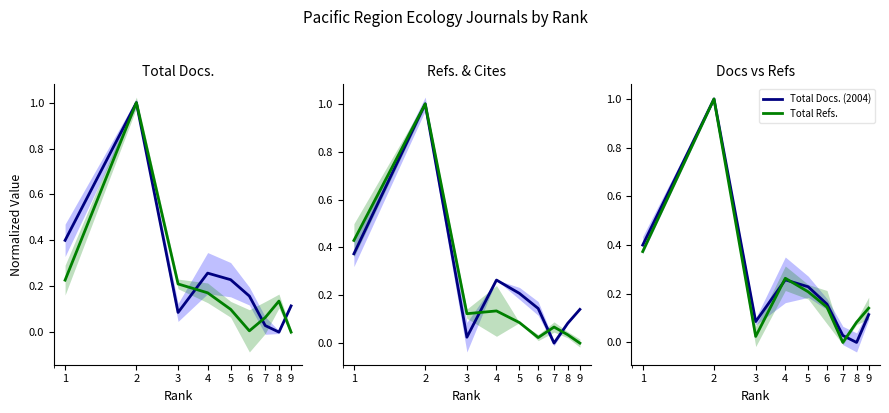

Reading right to left, list all the values displayed in this chart.

Total Docs. (2004): 9=0.1	8=0.0	7=0.0	6=0.2	5=0.2	4=0.3	3=0.1	2=1.0	1=0.4
Total Docs. (3years): 9=0.0	8=0.1	7=0.1	6=0.0	5=0.1	4=0.2	3=0.2	2=1.0	1=0.2
Total Refs.: 9=0.1	8=0.1	7=0.0	6=0.1	5=0.2	4=0.3	3=0.0	2=1.0	1=0.4
Total Cites (3years): 9=0.0	8=0.0	7=0.1	6=0.0	5=0.1	4=0.1	3=0.1	2=1.0	1=0.4